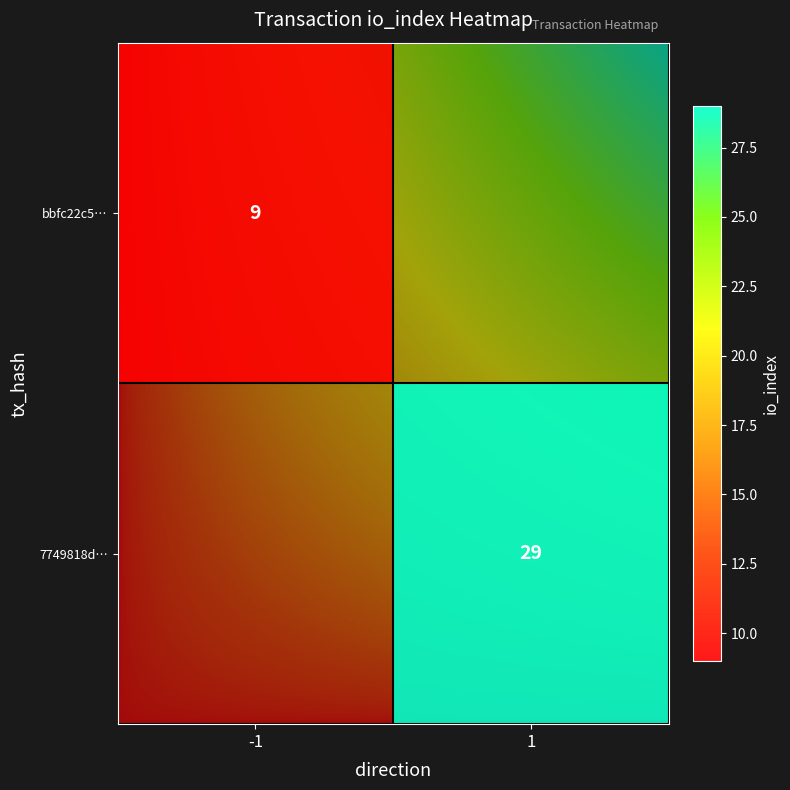

What is the spread (max minus min) of values at 1?

20